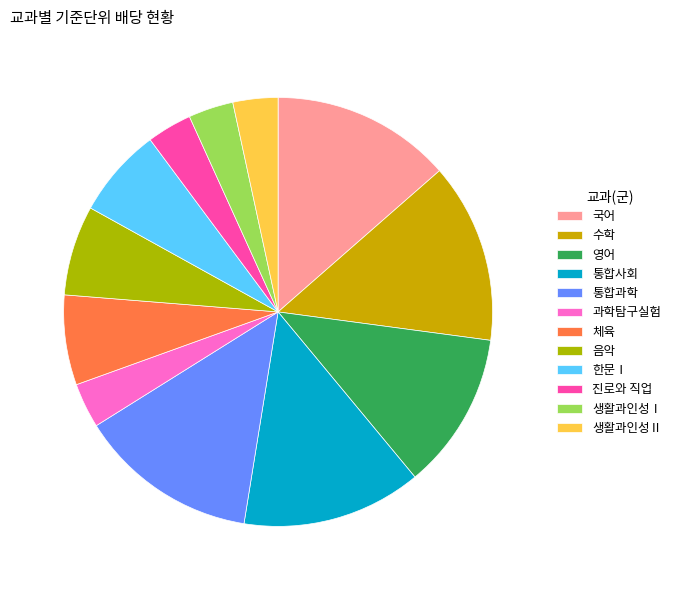

What percentage is the 통합과학 slice, to the nearest percent?

14%